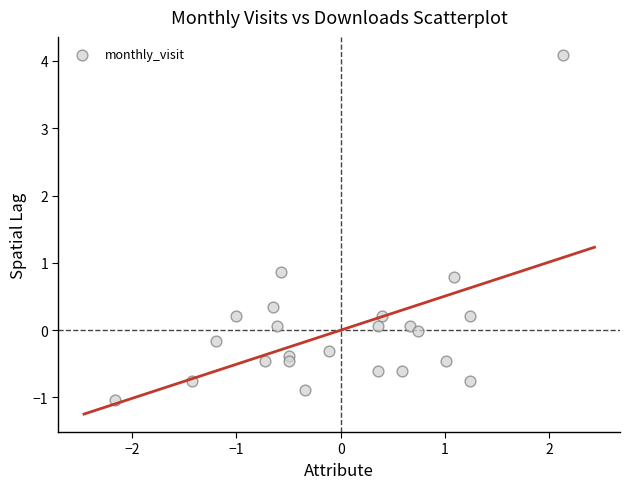

What Y value in the scatter plot is closest to 1?

0.9